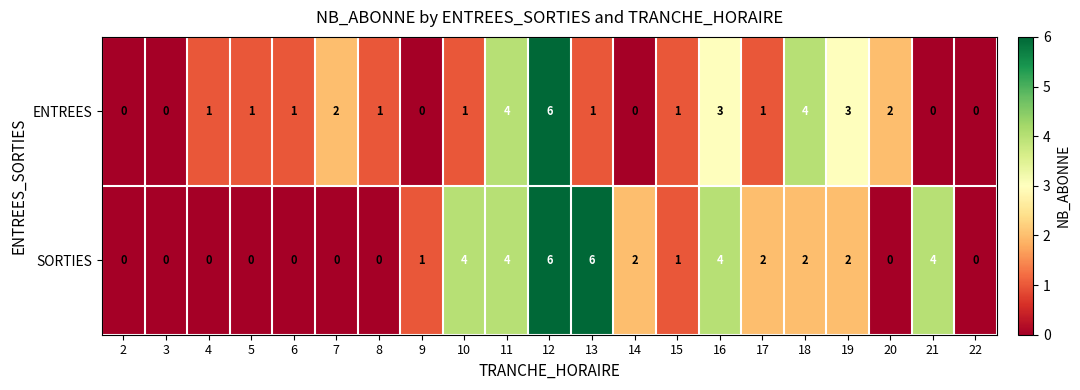

How many distinct data groups are displayed?

2